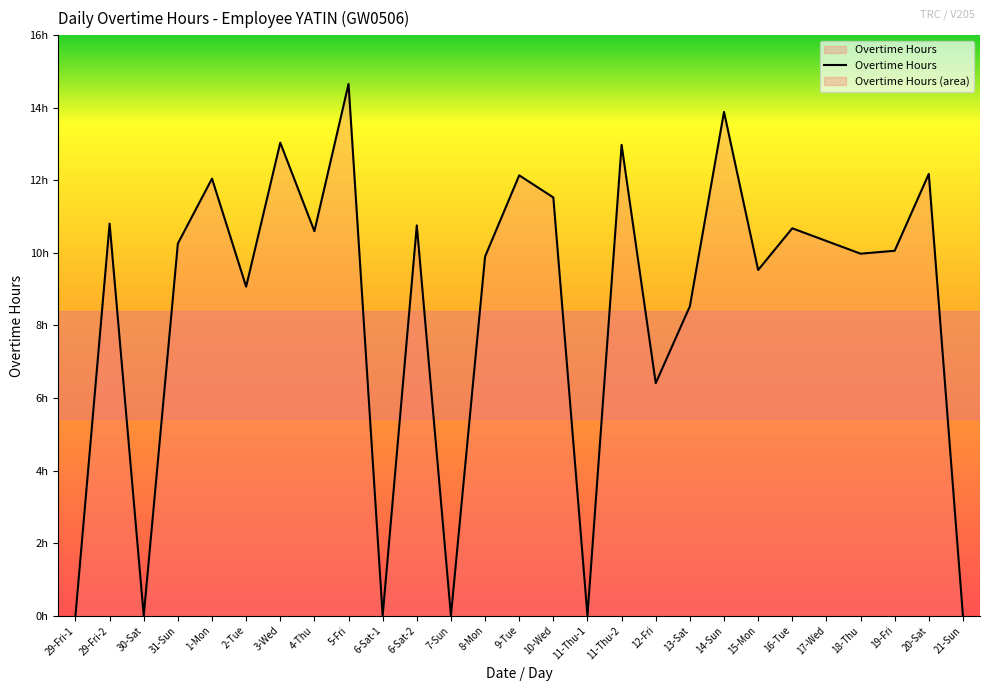

What is the label of the 15th point from the right?

8-Mon